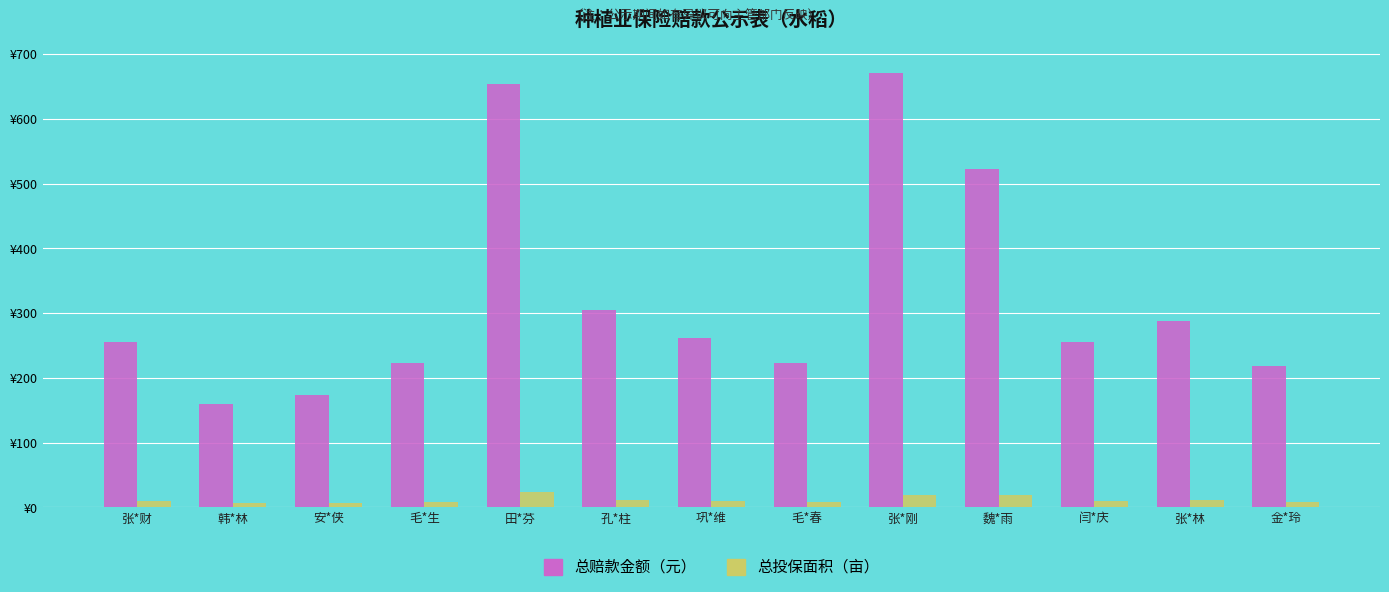

What is the maximum value shown in the chart?

671.0